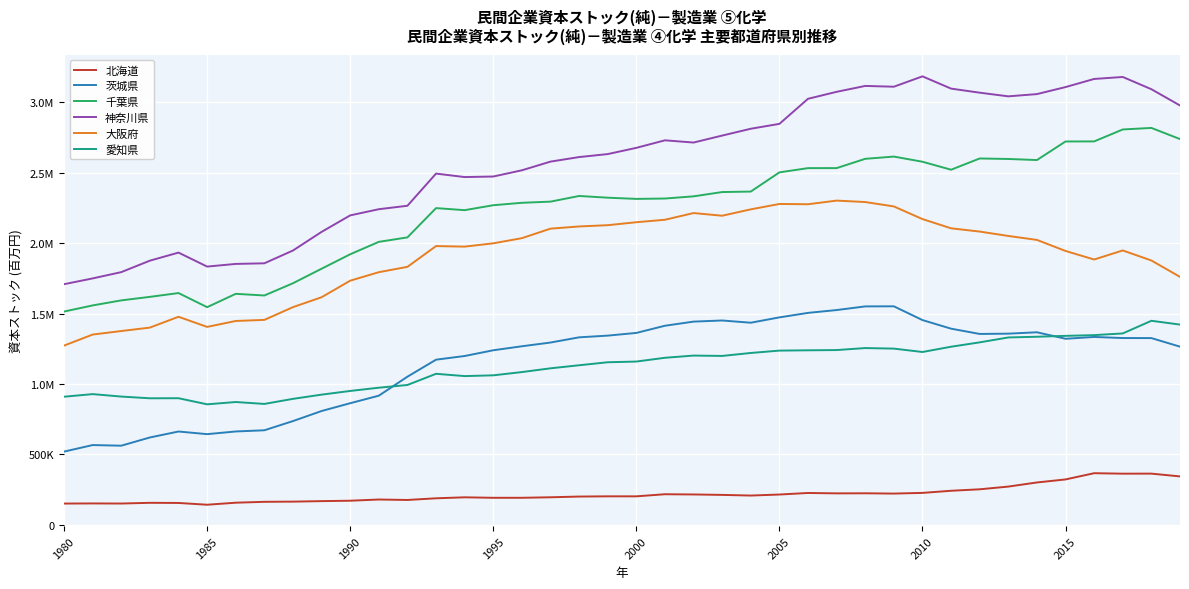

What is the maximum value shown in the chart?

3185293